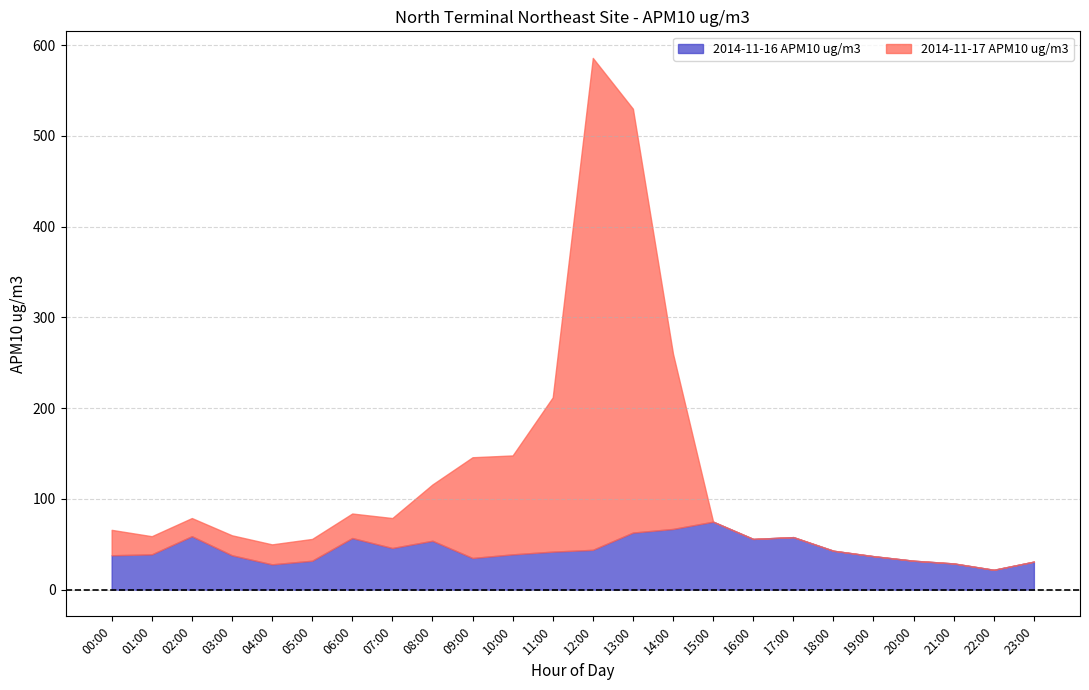

At which category is the sum across all series the highest?

12:00